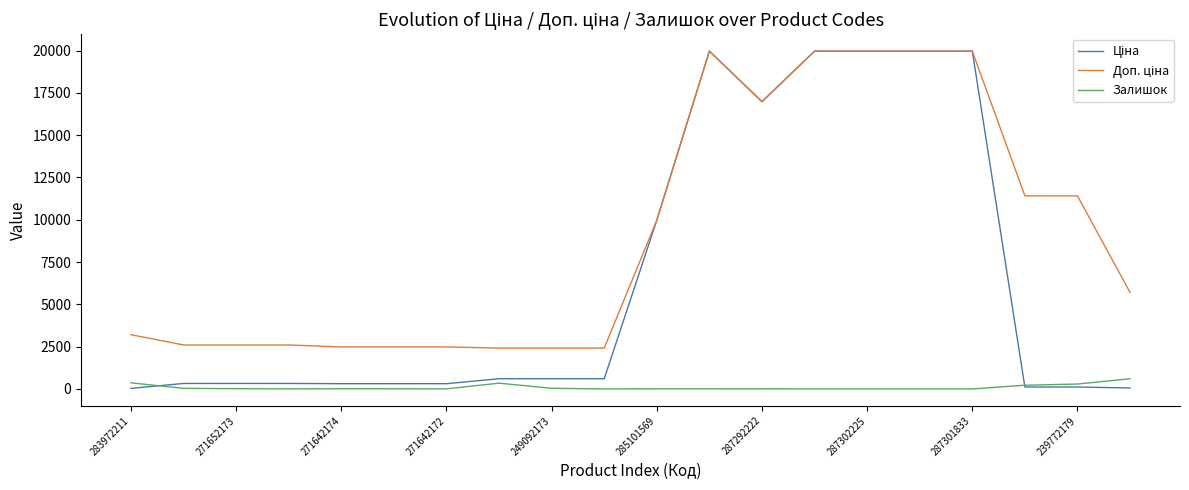

What is the greatest value displayed?

19964.2